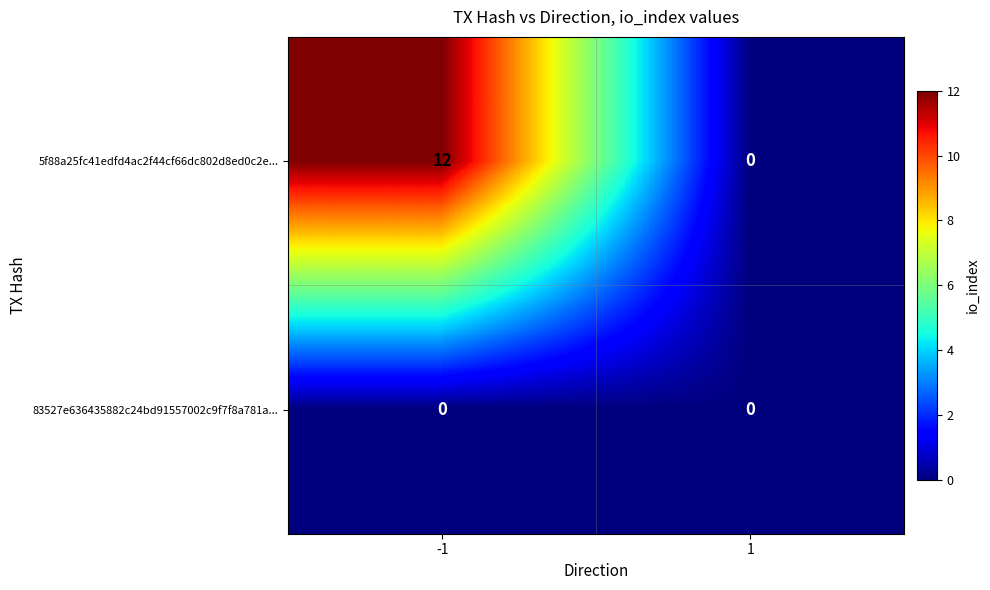

Between -1 and 1, which series saw the biggest shift?

5f88a25fc41edfd4ac2f44cf66dc802d8ed0c2e...